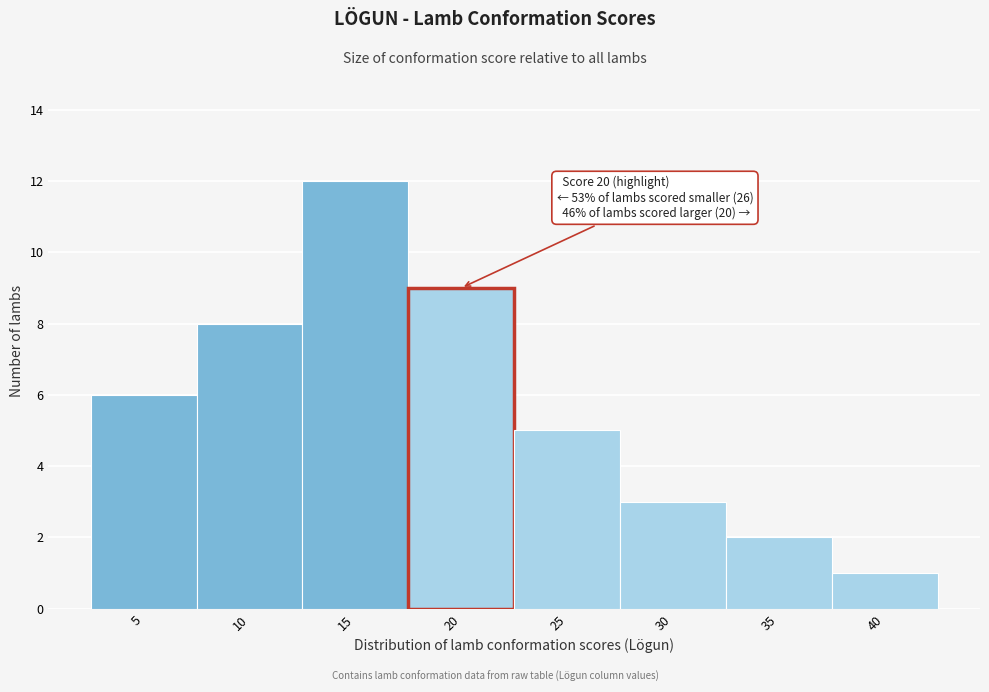

Reading left to right, list all the values displayed in this chart.

5=6	10=8	15=12	20=9	25=5	30=3	35=2	40=1